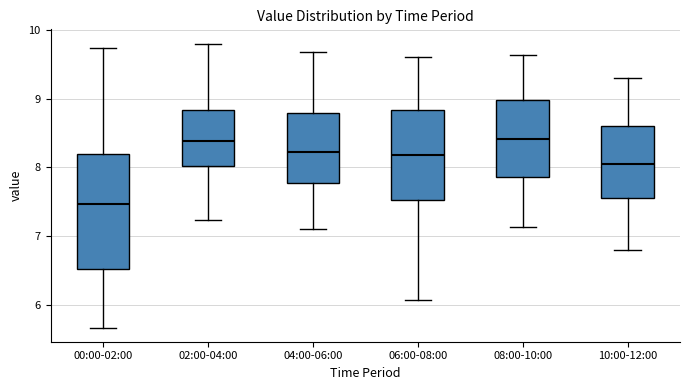

Reading left to right, read every box against the y-axis: the position of its median line, the range the box covers, and the ends of its whiskers. The values are not printed on the chart, so give them approximately, as read against the axis.

00:00-02:00: median 7.5, box 6.5 to 8.2, whiskers 5.7 to 9.7
02:00-04:00: median 8.4, box 8.0 to 8.8, whiskers 7.2 to 9.8
04:00-06:00: median 8.2, box 7.8 to 8.8, whiskers 7.1 to 9.7
06:00-08:00: median 8.2, box 7.5 to 8.8, whiskers 6.1 to 9.6
08:00-10:00: median 8.4, box 7.9 to 9.0, whiskers 7.1 to 9.6
10:00-12:00: median 8.1, box 7.6 to 8.6, whiskers 6.8 to 9.3